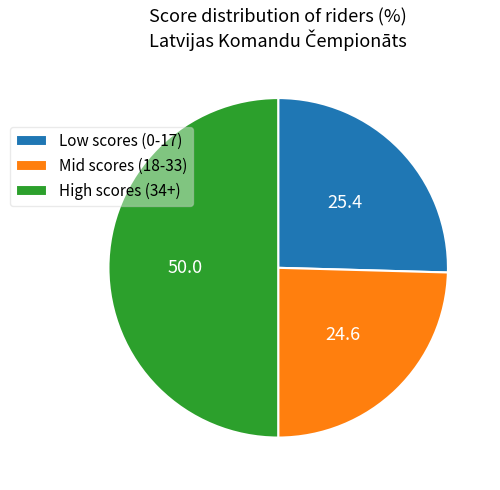

Does Low scores (0-17) account for over 50% of the chart?

No